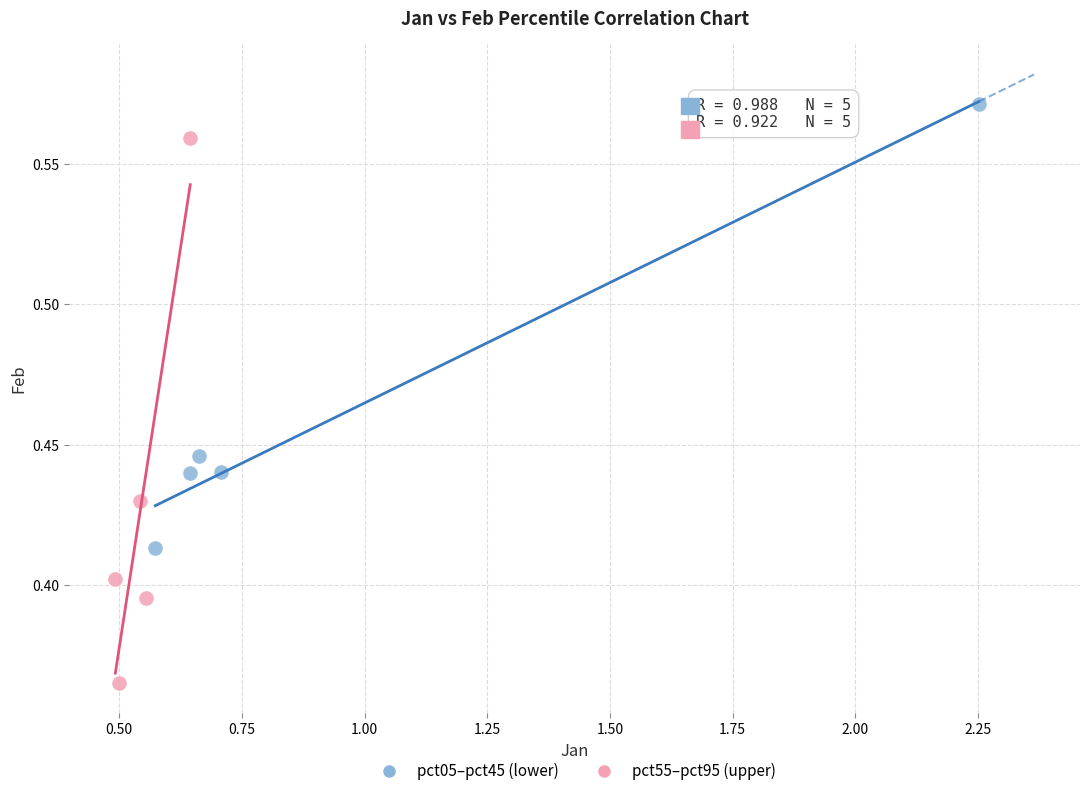

Which series has the widest spread of Y values?

pct55–pct95 (upper)